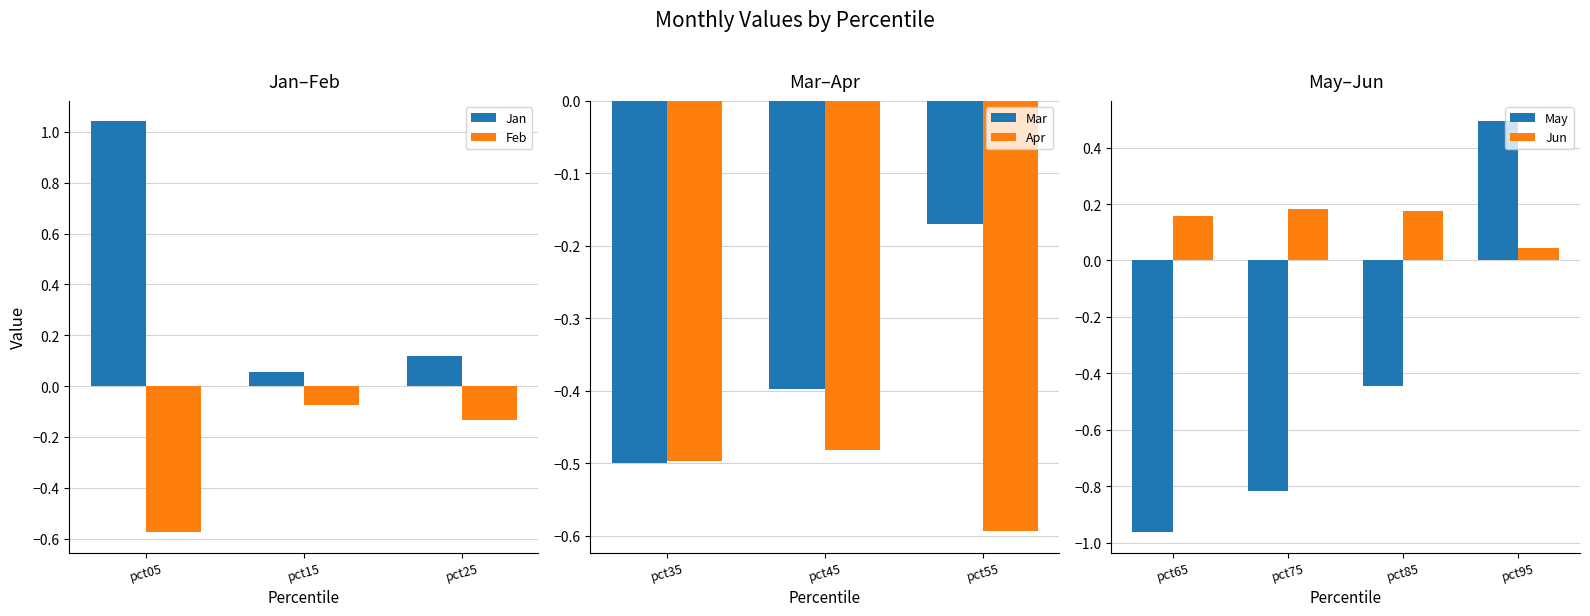

Where is Jan nearest to the value 0?

pct15